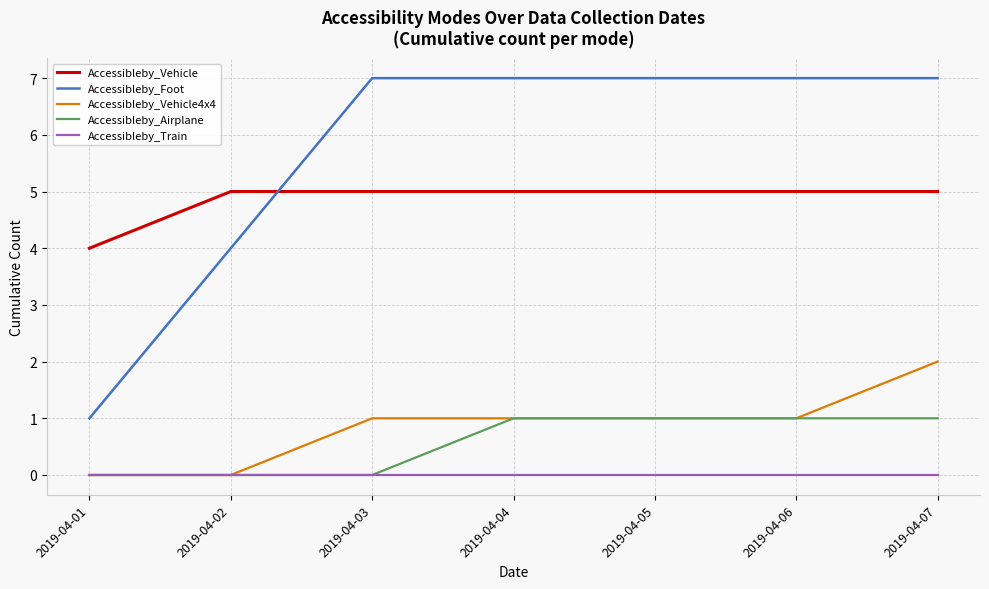

What is the maximum value shown in the chart?

7